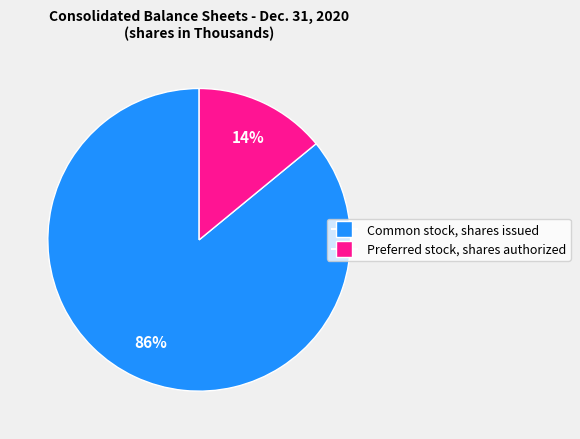

What percentage is the Preferred stock, shares authorized slice, to the nearest percent?

14%